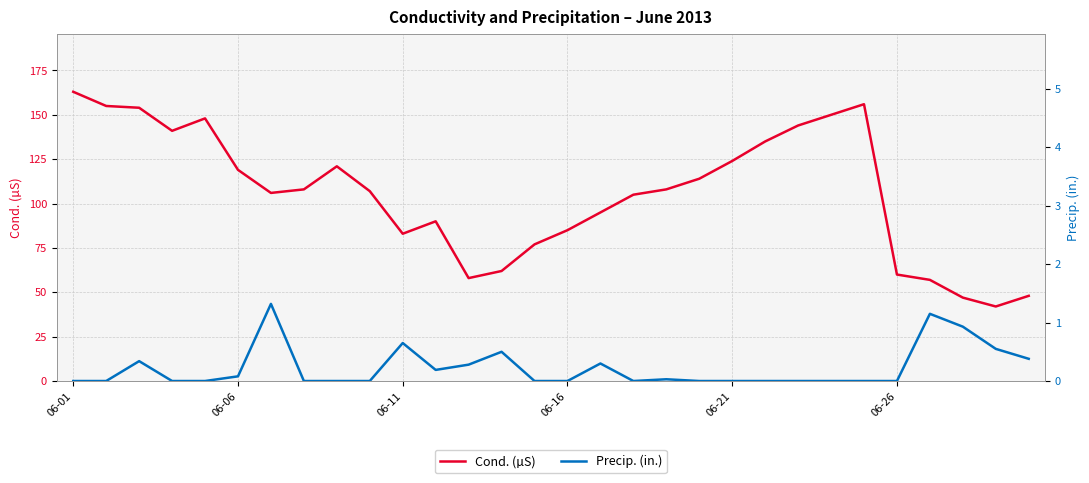

True or false: Cond. (µS) has a value of 124 at 06-21.

True